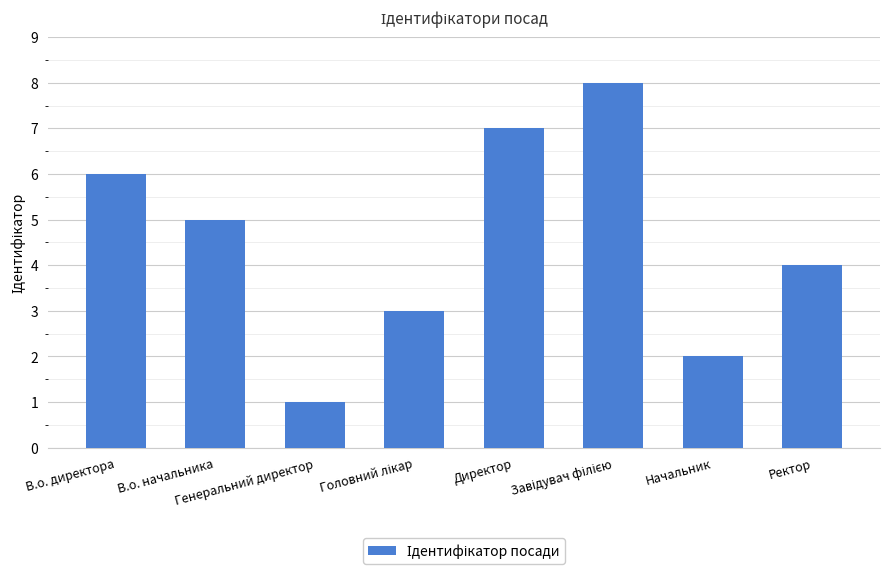

What is the maximum value shown in the chart?

8